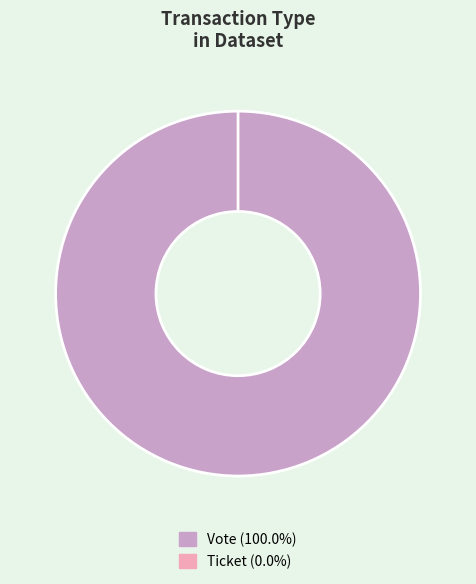

Between Vote and Ticket, which is larger?

Vote